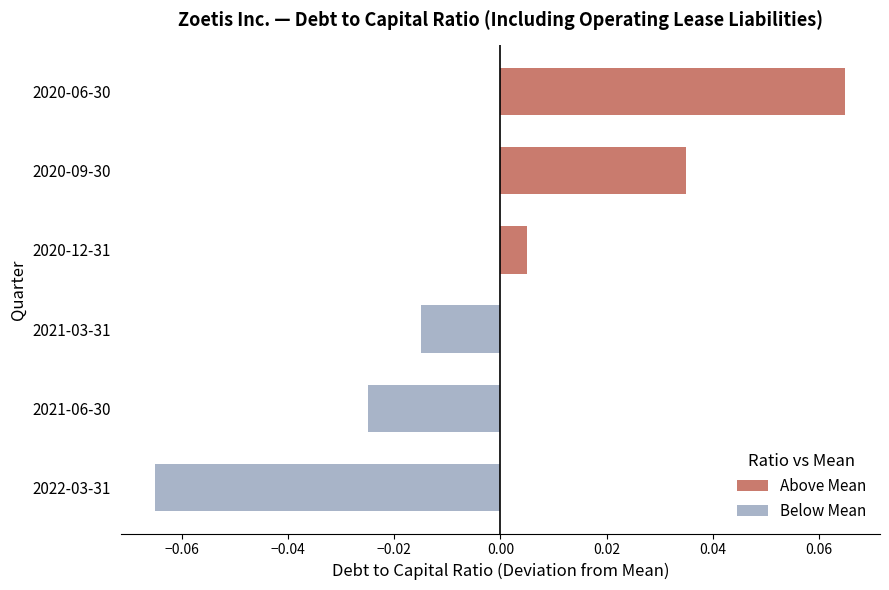

The value of Above Mean at 2020-09-30 is 0.0. True or false?

True